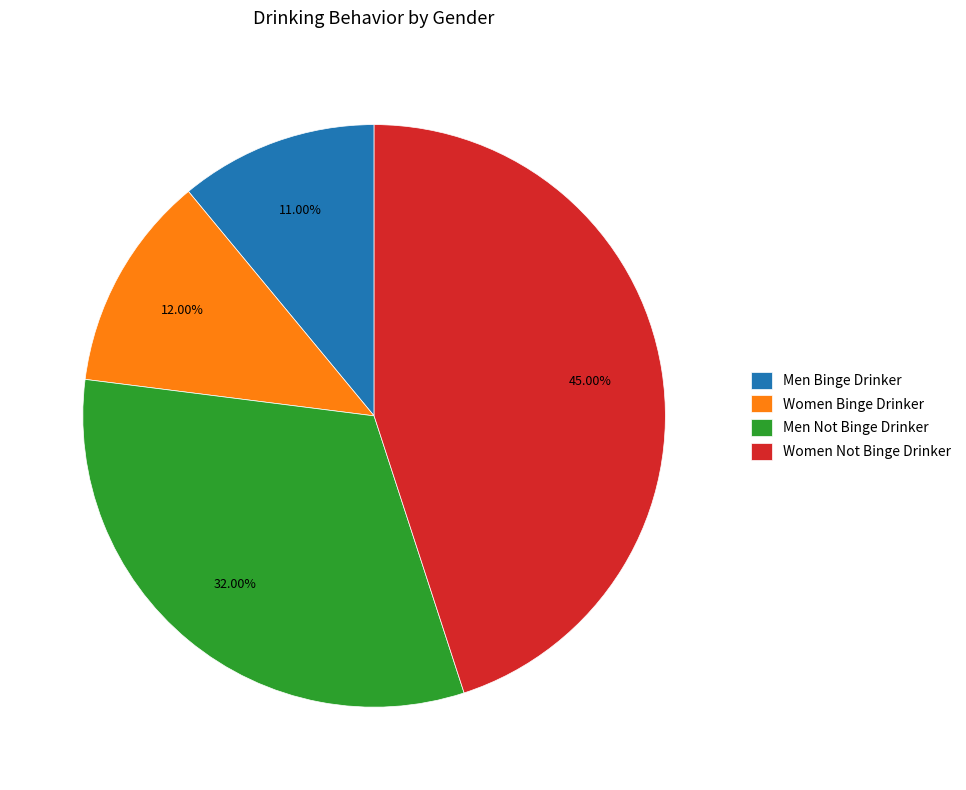

What is the smallest slice in the pie chart?

Men Binge Drinker